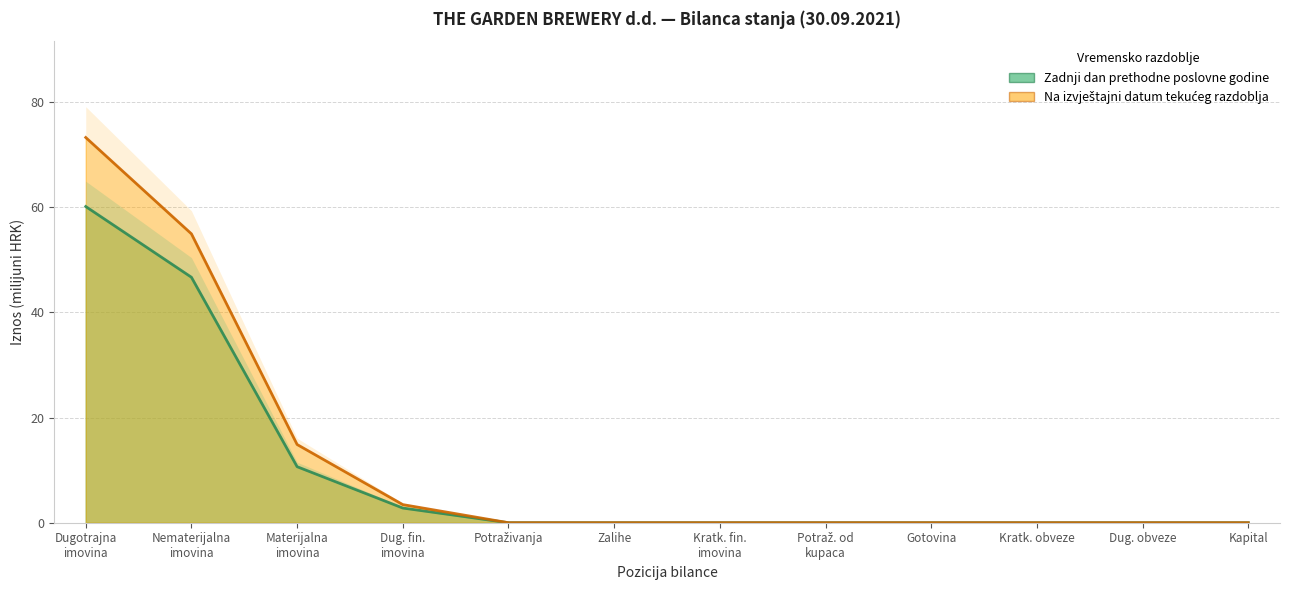

True or false: Na izvještajni datum tekućeg razdoblja and Zadnji dan prethodne poslovne godine cross at least once.

False